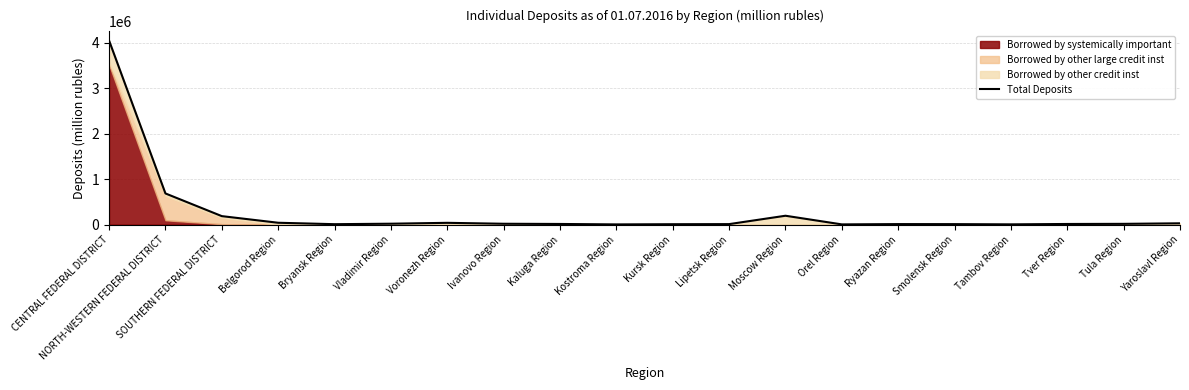

How many lines are shown in the chart?

1